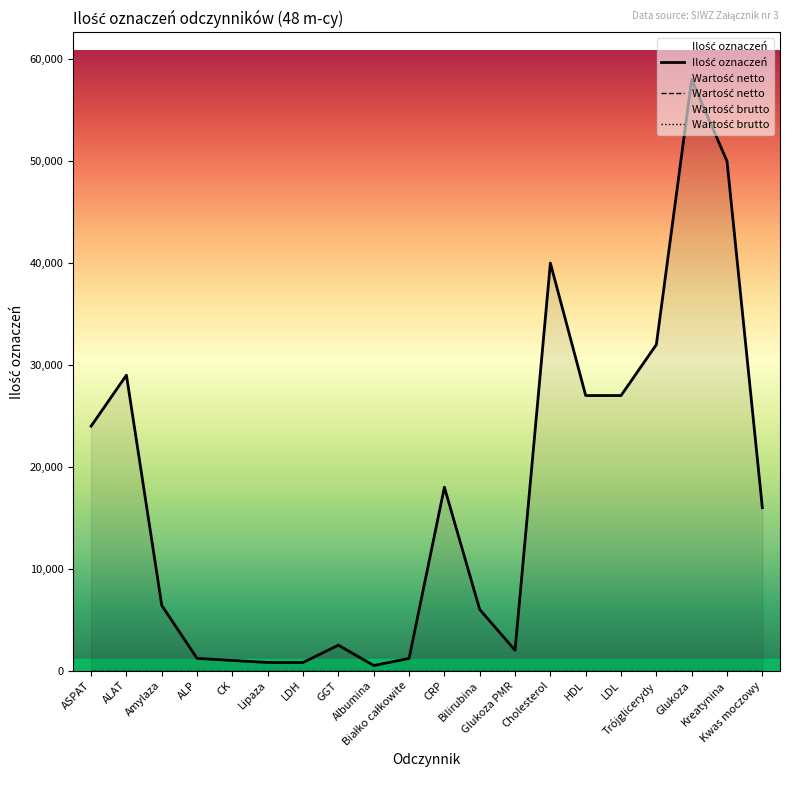

What is the difference between the highest and lowest values at GGT?

2500